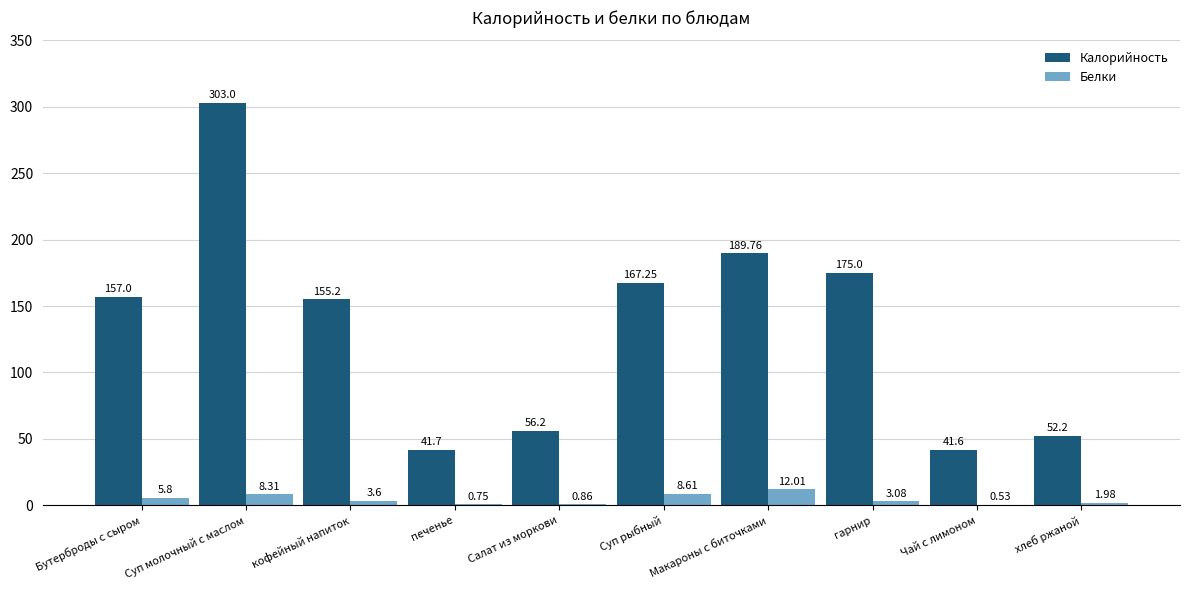

Which series has the largest total across all categories?

Калорийность